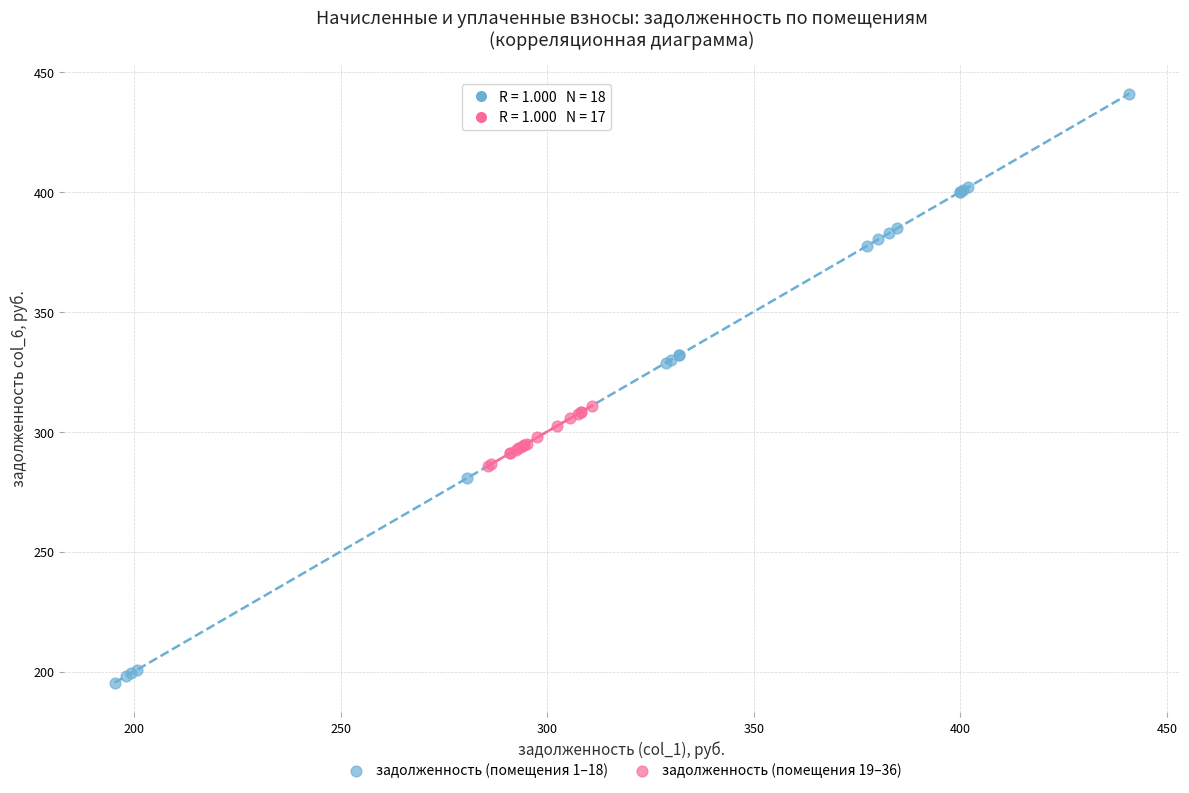

Which series contains the highest Y value?

задолженность (помещения 1–18)